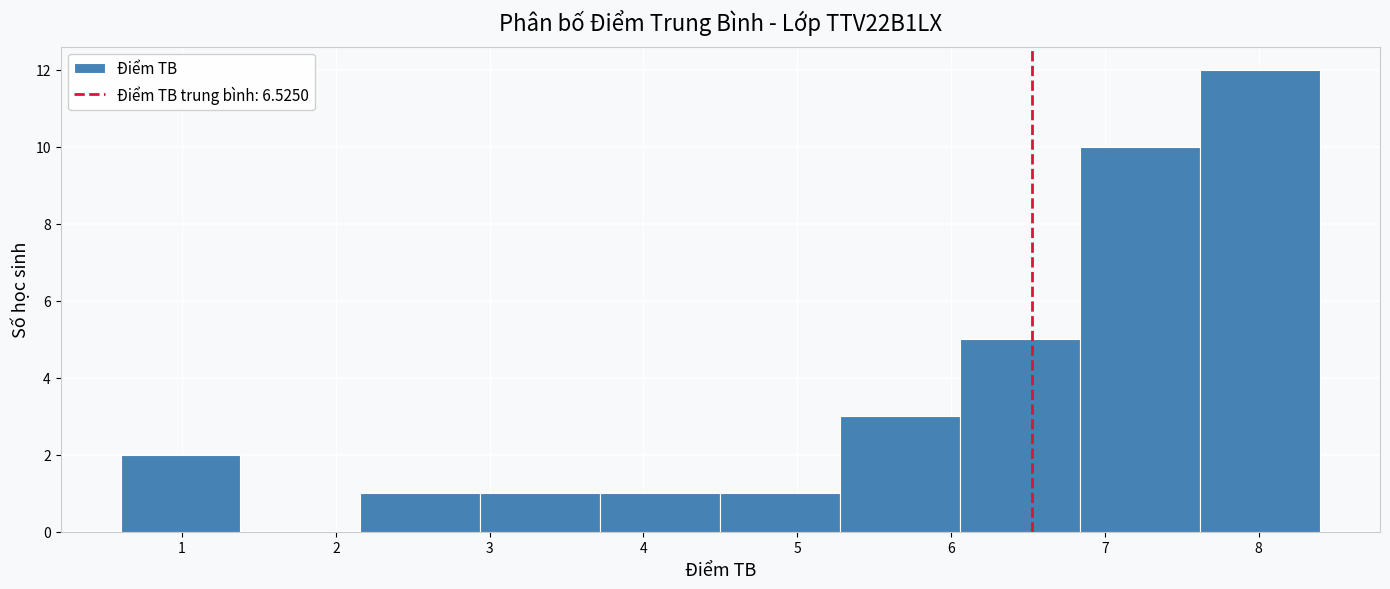

How tall is the bar that spans 2.94 to 3.72 on the x-axis? Neither the bar edges nor the heights are printed on the chart, so give them approximately, as read against the axes.

1